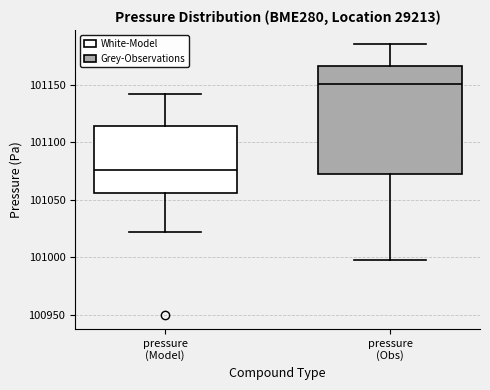

Reading left to right, read every box against the y-axis: the position of its median line, the range the box covers, and the ends of its whiskers. The values are not printed on the chart, so give them approximately, as read against the axis.

pressure (Model): median 101075, box 101055 to 101115, whiskers 101020 to 101140
pressure (Obs): median 101150, box 101070 to 101165, whiskers 101000 to 101185